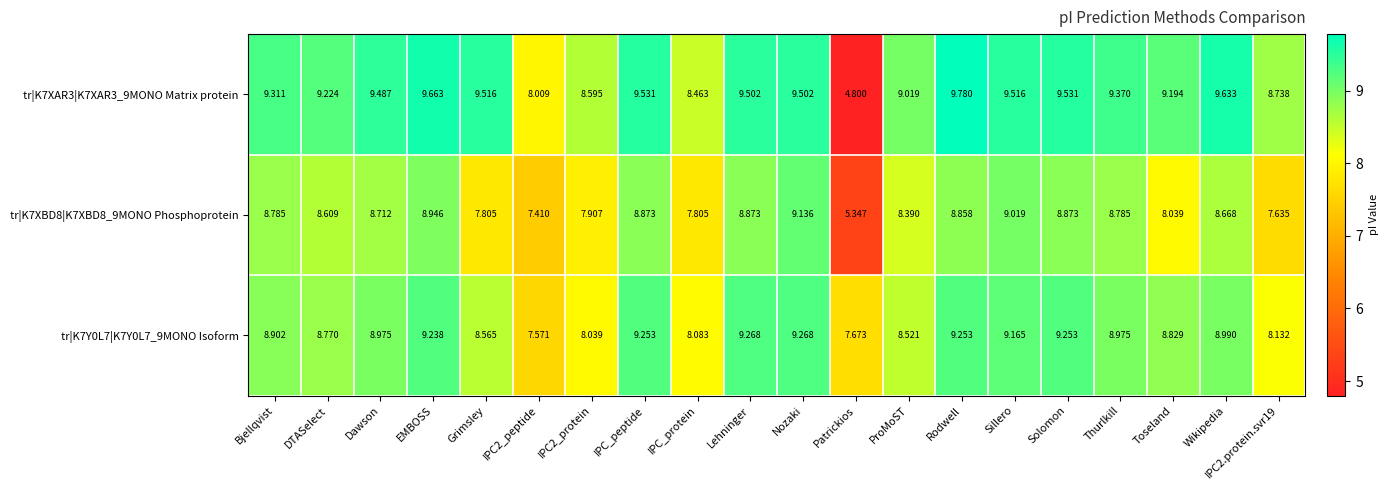

Which category has the lowest value across all series?

Patrickios